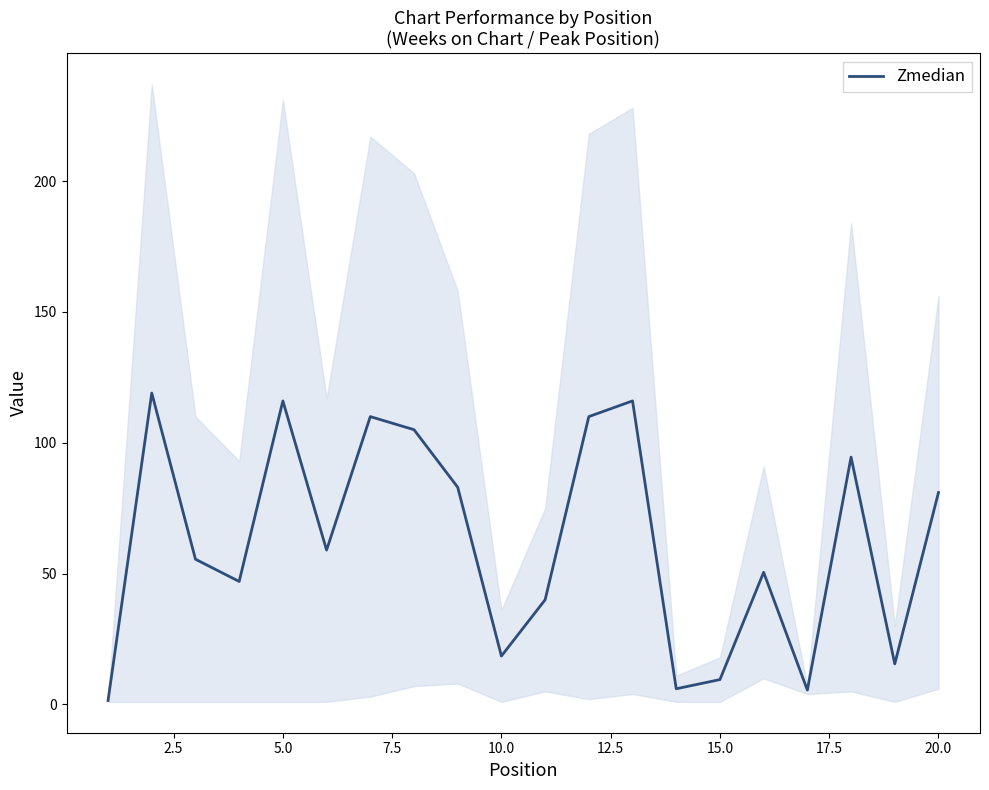

The chart shows a value of 112.2 at 20.0. True or false?

False